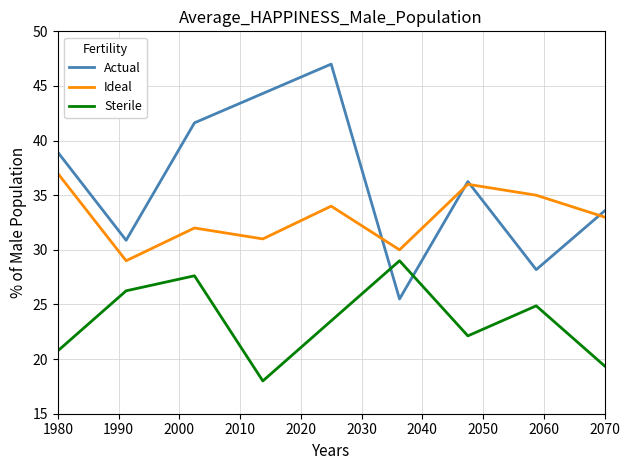

What are all the series names shown in the legend?

Actual, Ideal, Sterile